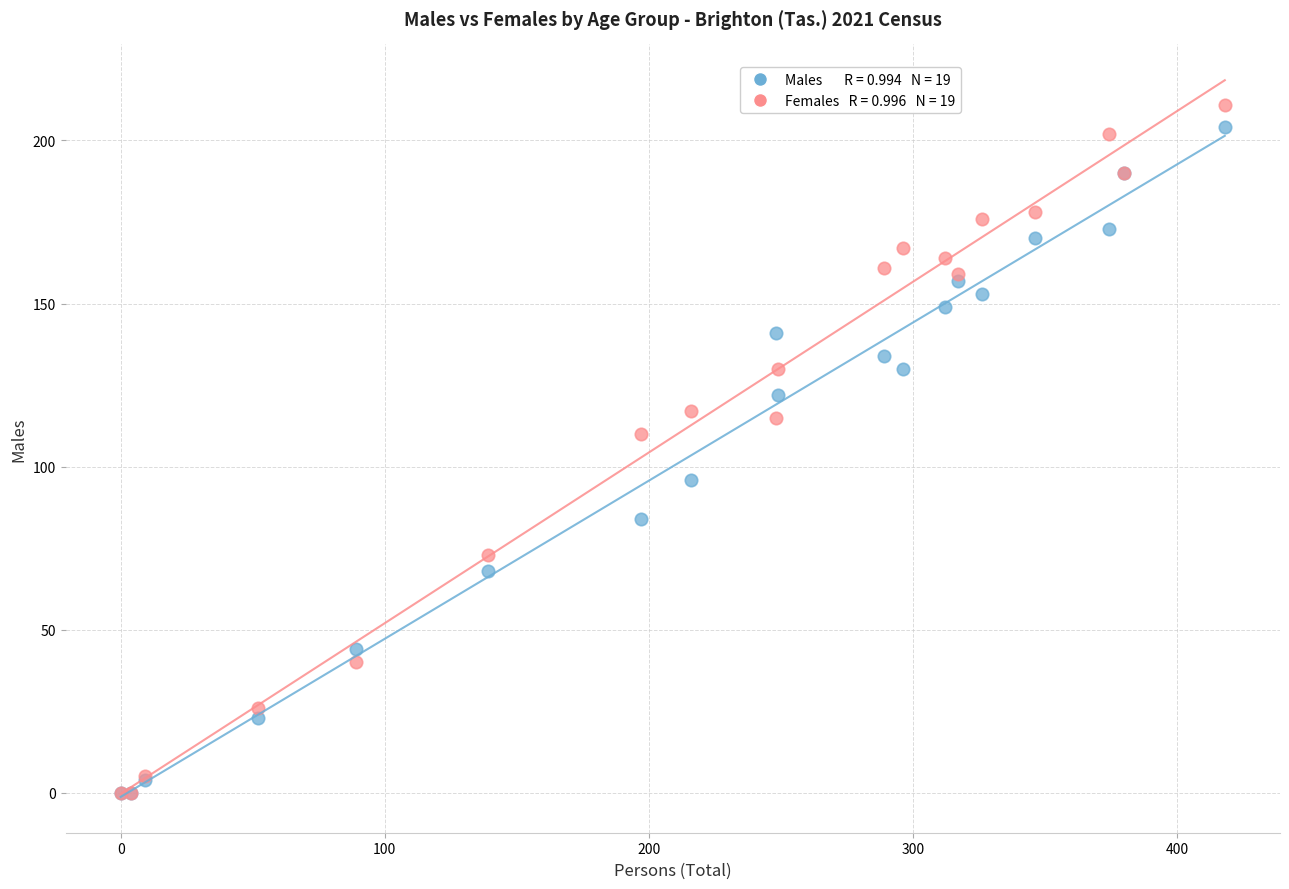

Across all series, what Y value is closest to 105?

110